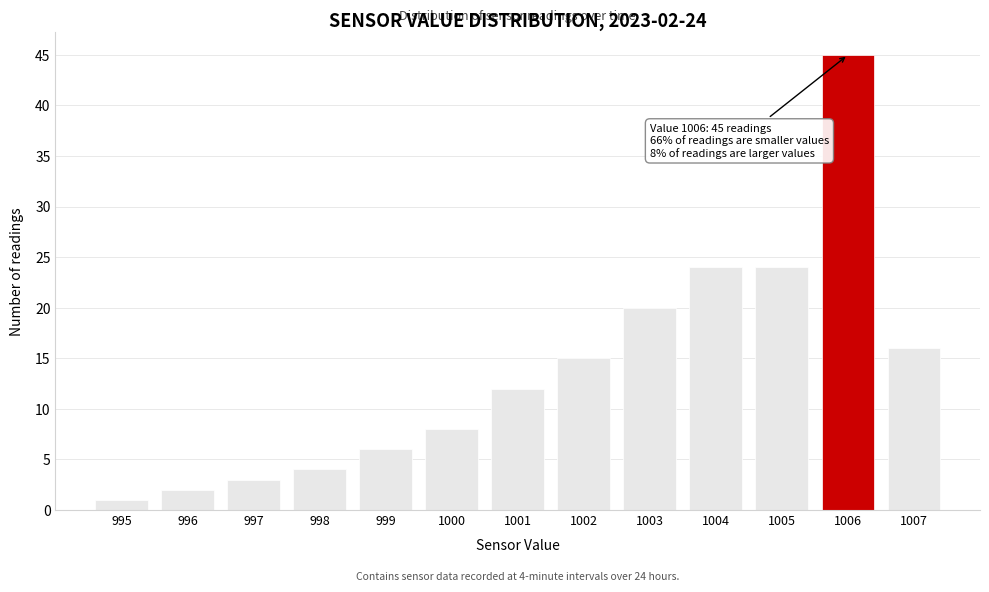

Reading left to right, extract all data points from this chart.

1	2	3	4	6	8	12	15	20	24	24	45	16